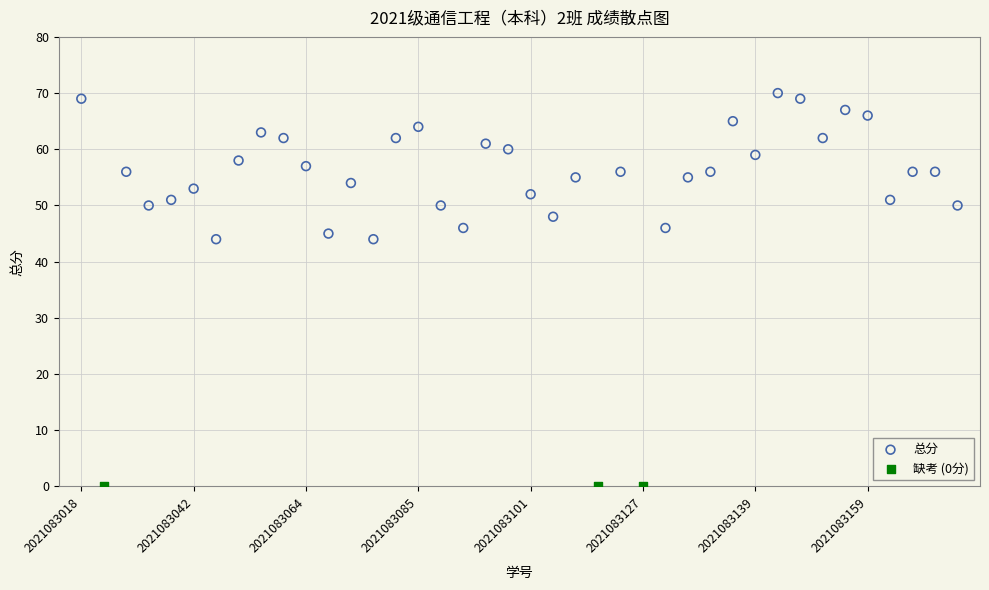

Which series reaches the minimum Y coordinate?

缺考 (0分)